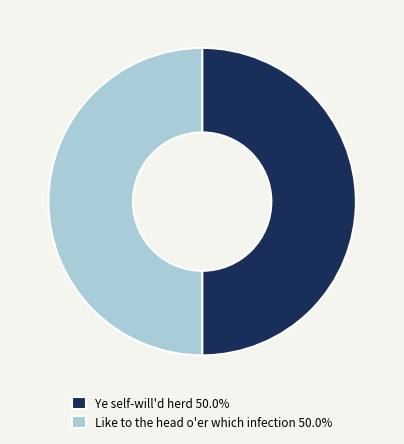

Combined, do Like to the head o'er which infection 50.0% and Ye self-will'd herd 50.0% account for over 50%?

Yes